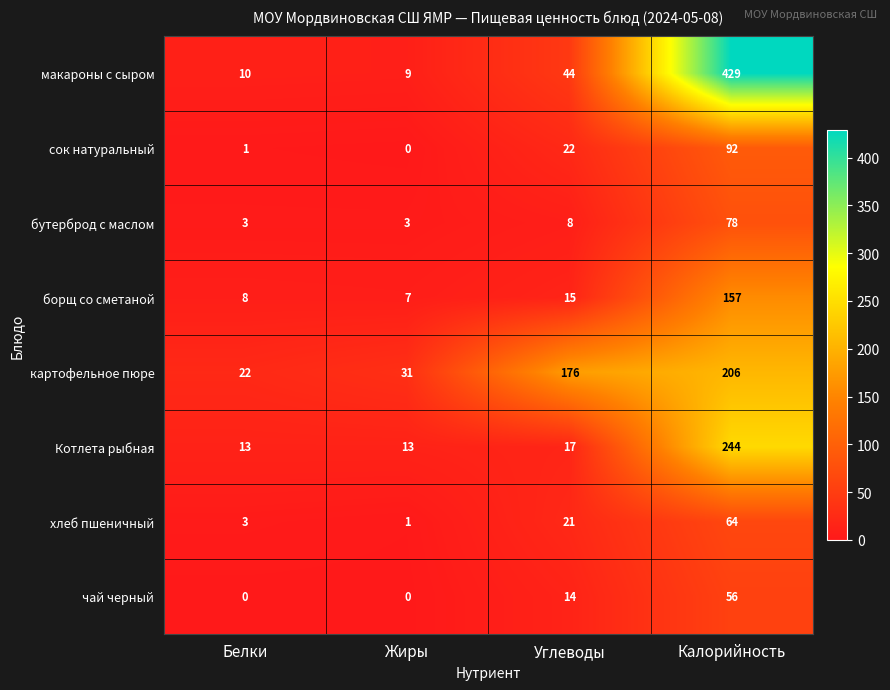

What is the sum of the чай черный values at Углеводы and Калорийность?

70